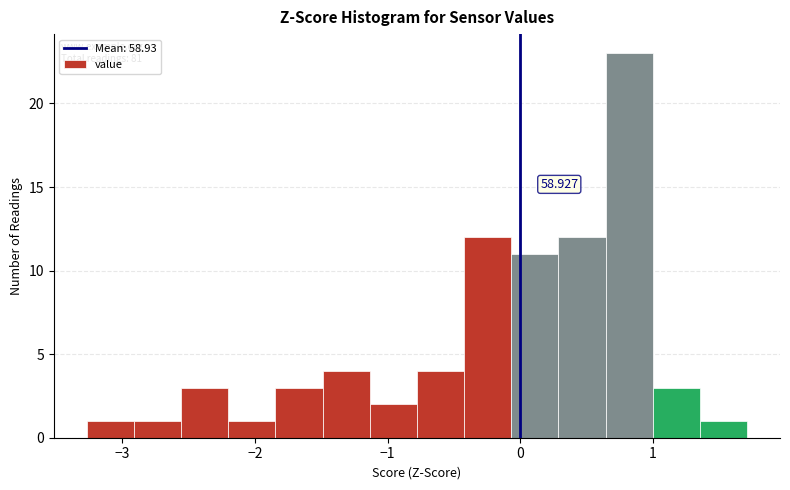

Read against the x-axis, roughly where is the centre of the tallest bar?

0.8